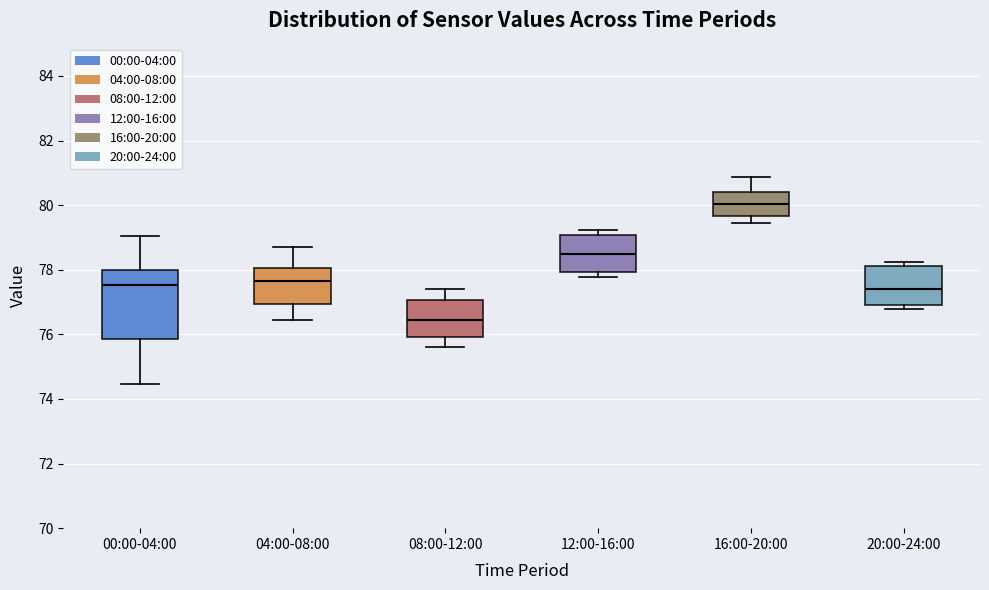

Reading left to right, transcribe this box plot: for each box, give where its median line is, the range the box spans, and where its two whiskers end, as read against the y-axis. The values are not printed on the chart, so give them approximately, as read against the axis.

00:00-04:00: median 77.6, box 75.8 to 78.0, whiskers 74.4 to 79.0
04:00-08:00: median 77.6, box 77.0 to 78.0, whiskers 76.4 to 78.8
08:00-12:00: median 76.4, box 76.0 to 77.0, whiskers 75.6 to 77.4
12:00-16:00: median 78.4, box 78.0 to 79.0, whiskers 77.8 to 79.2
16:00-20:00: median 80.0, box 79.6 to 80.4, whiskers 79.4 to 80.8
20:00-24:00: median 77.4, box 77.0 to 78.2, whiskers 76.8 to 78.2 (just above the box's upper edge)